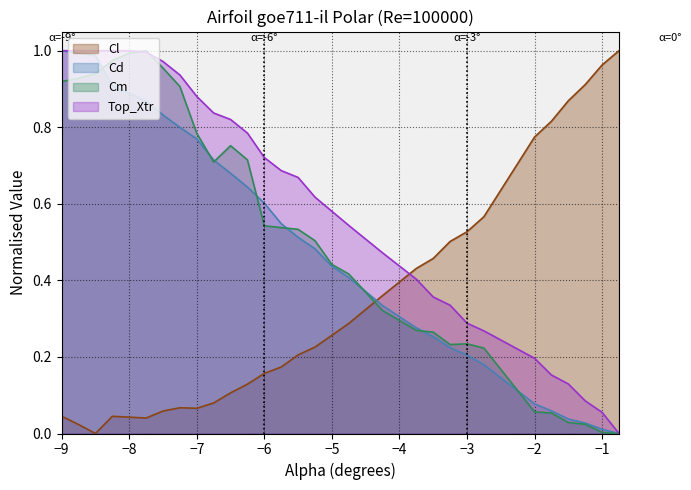

Which series has the largest total across all categories?

Top_Xtr